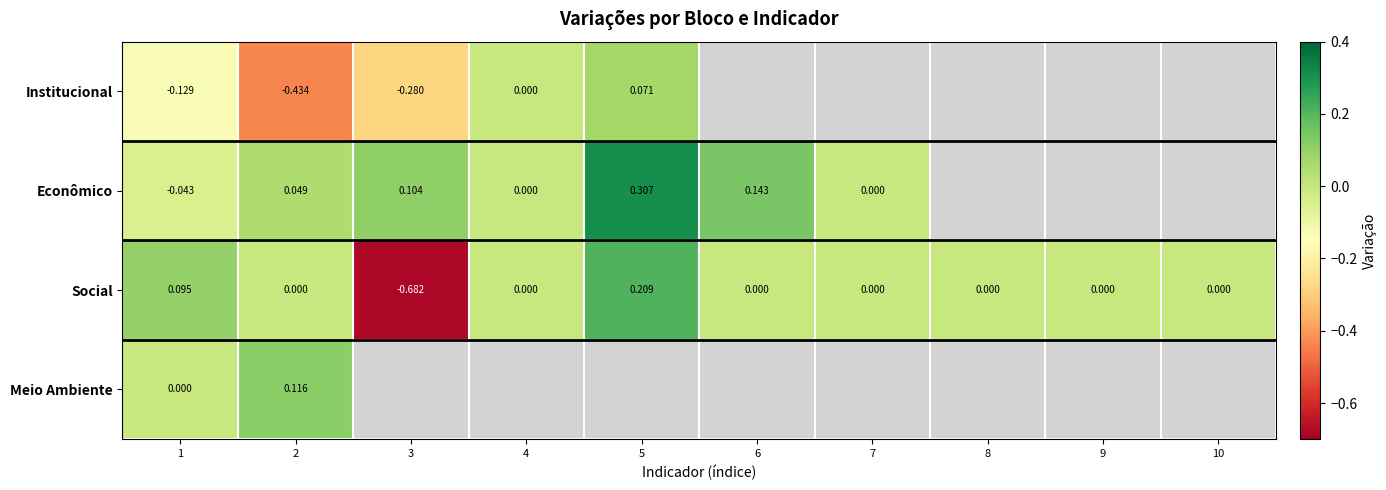

At which category does the chart reach its minimum across all series?

3